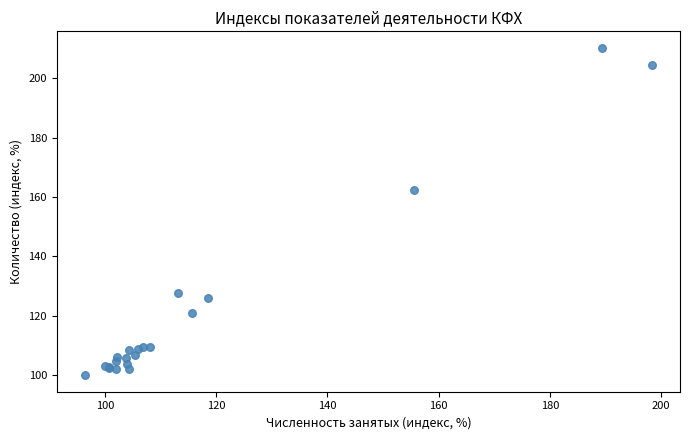

What Y value in the scatter plot is closest to 155?

162.5